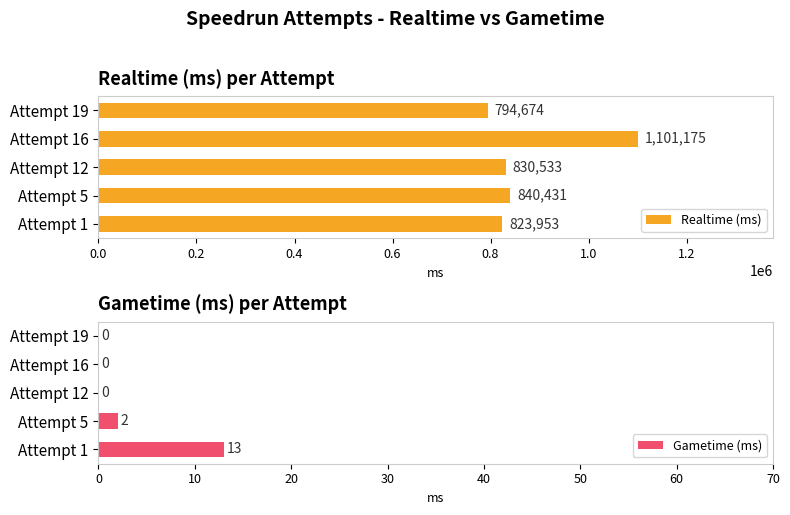

The Gametime (ms) series shows 0 at Attempt 19. True or false?

True